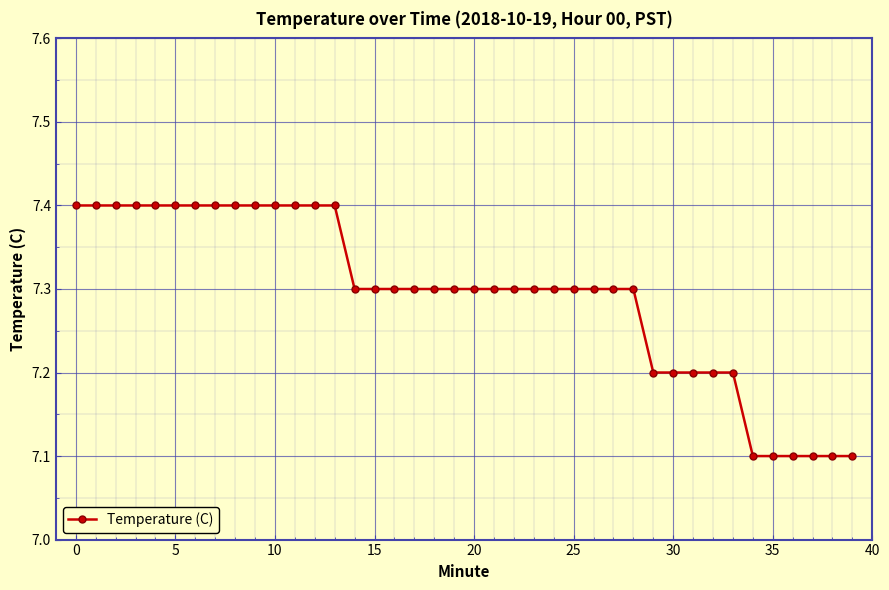

How many values are between 7 and 8?

40